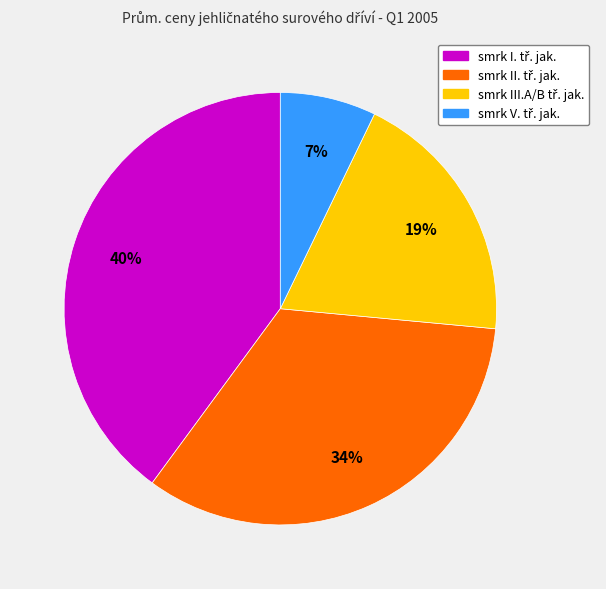

Is there a majority slice in this chart?

No